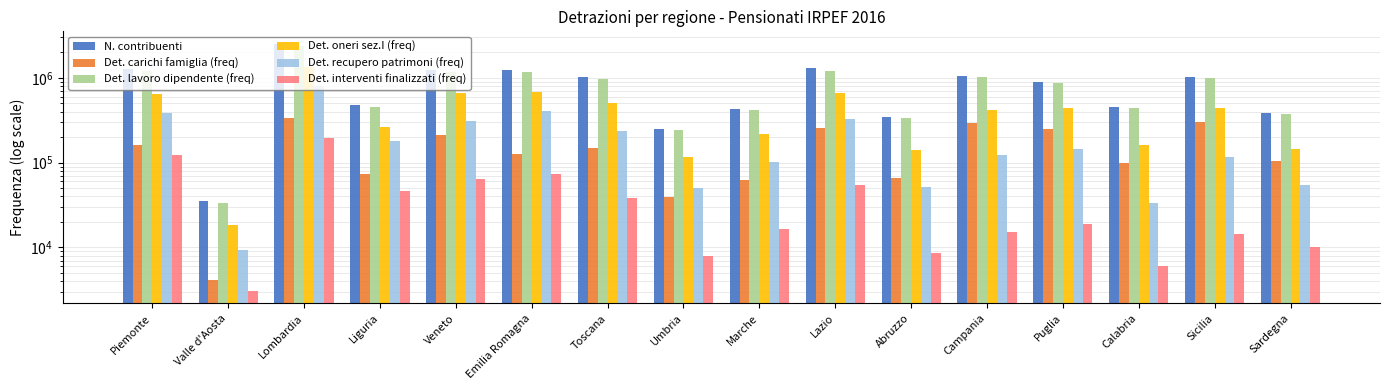

The value of Det. oneri sez.I (freq) at Toscana is 701366. True or false?

False